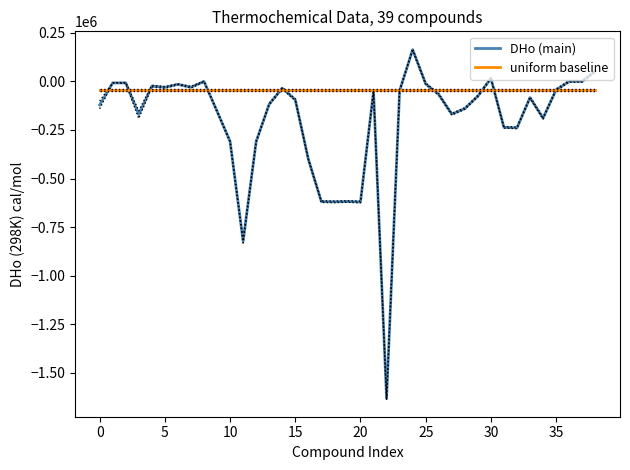

Which series has the widest spread of values?

DHo (main)